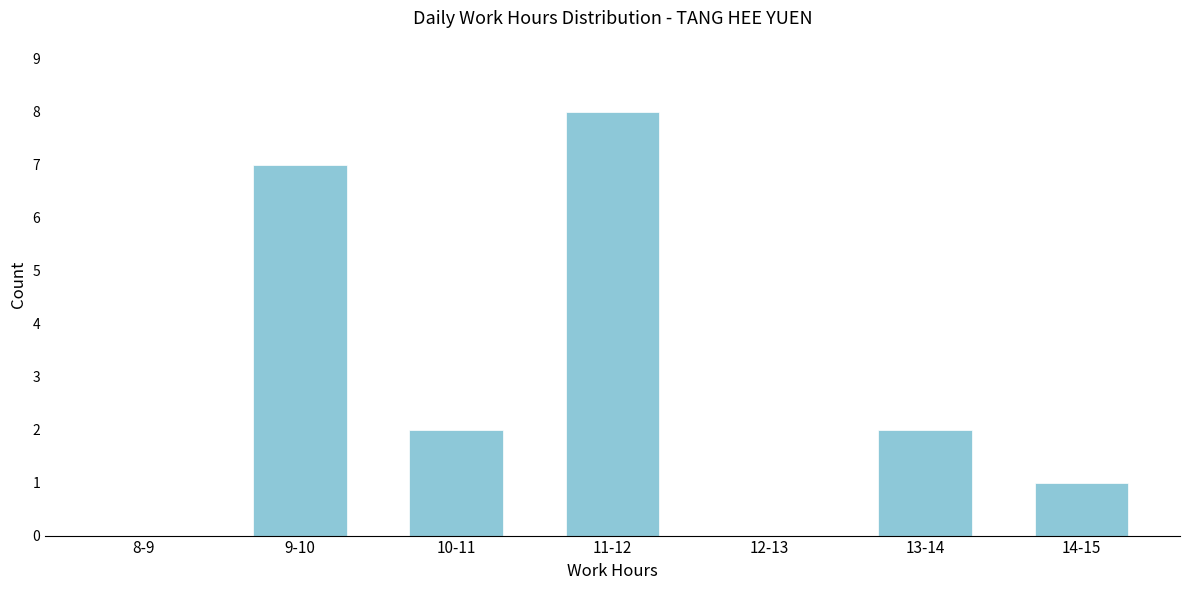

Reading left to right, extract all data points from this chart.

8-9=0	9-10=7	10-11=2	11-12=8	12-13=0	13-14=2	14-15=1